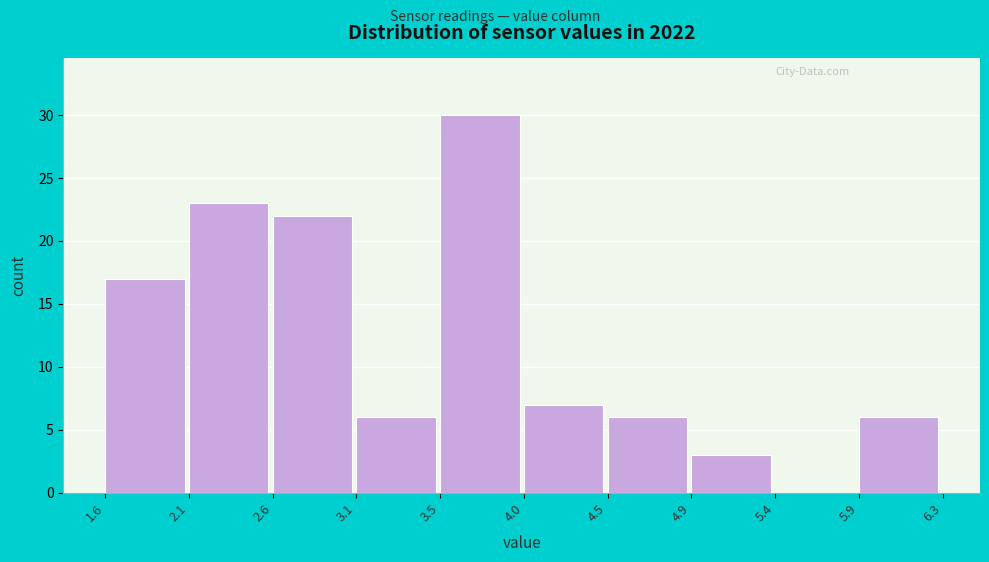

Reading left to right, list every bar in this chart as the range it spans on the x-axis followed by its height. The values are not printed on the chart, so give them approximately, as read against the axis.

1.6 to 2.1: 17
2.1 to 2.6: 23
2.6 to 3.1: 22
3.1 to 3.5: 6
3.5 to 4.0: 30
4.0 to 4.5: 7
4.5 to 4.9: 6
4.9 to 5.4: 3
5.4 to 5.9: 0
5.9 to 6.3: 6